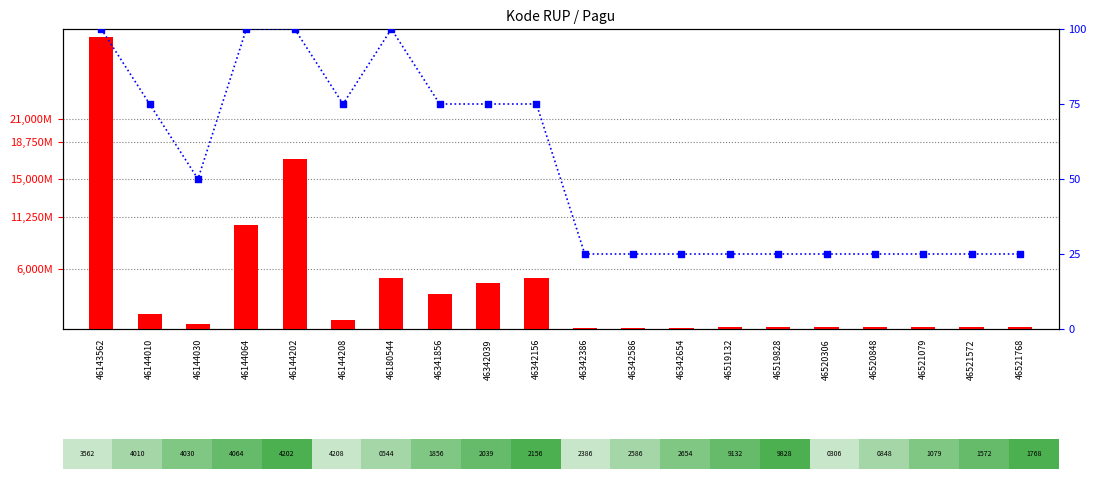

At how many categories does at least one series exceed 1773131205?

7